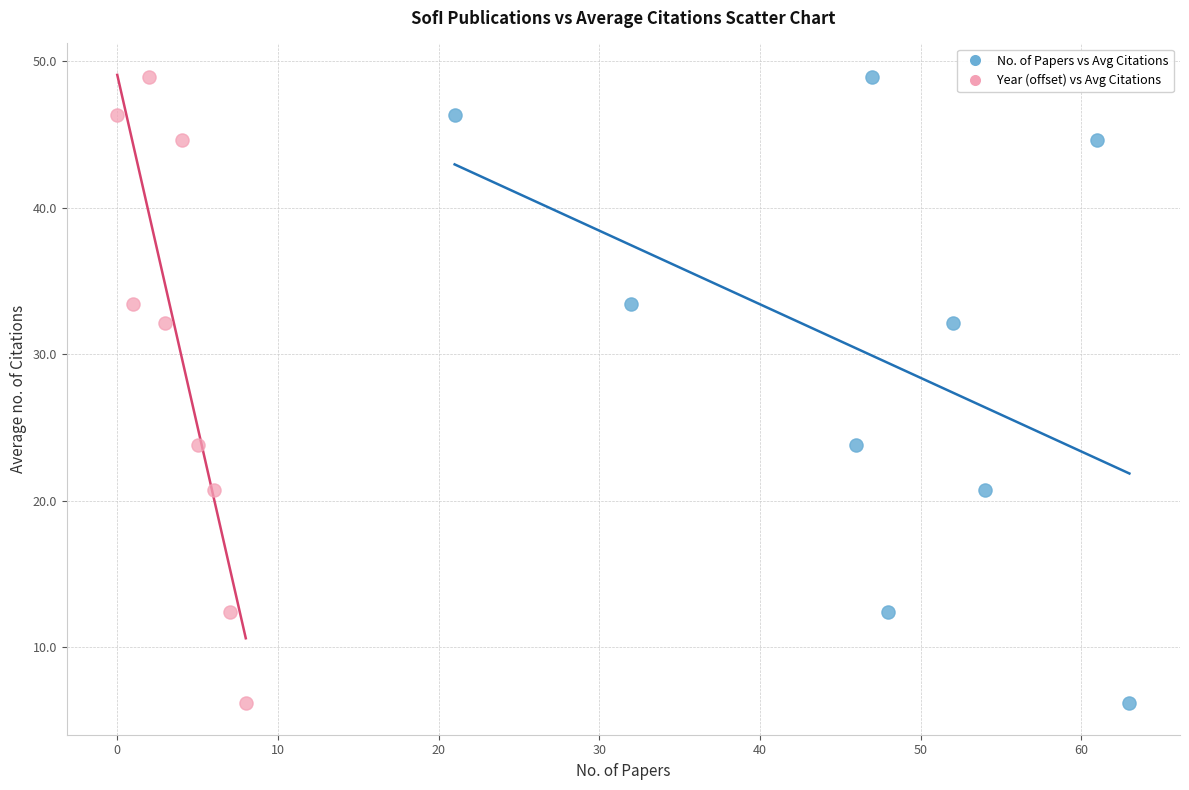

What are all the series names shown in the legend?

No. of Papers vs Avg Citations, Year (offset) vs Avg Citations